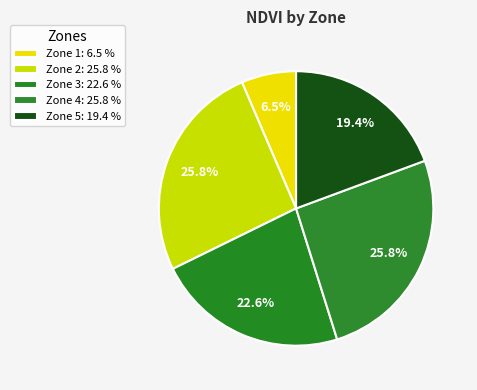

Count the number of slices in the pie.

5